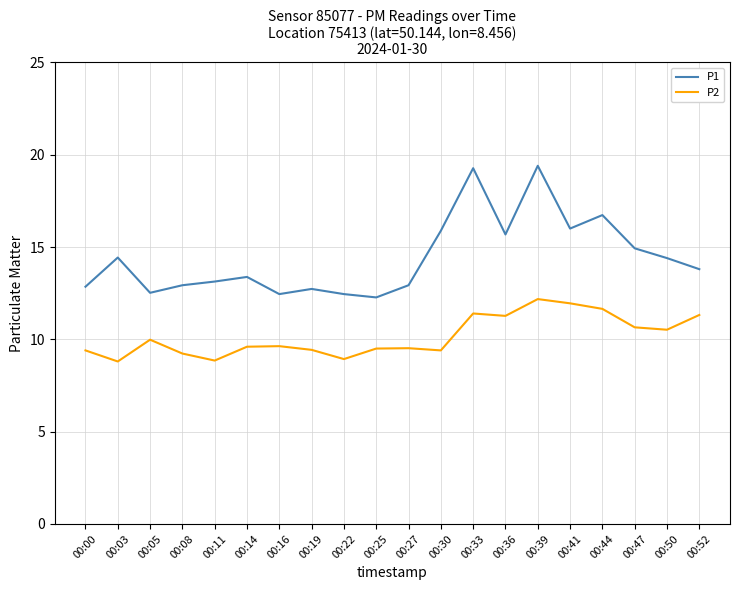

Rank the series by their maximum value, from highest to lowest.

P1, P2